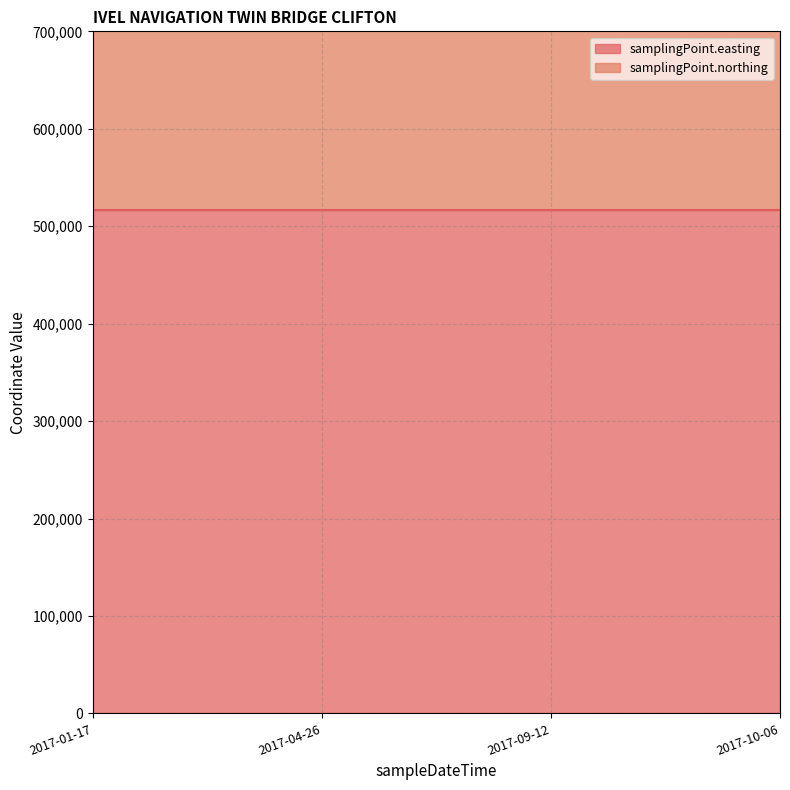

True or false: samplingPoint.easting has a value of 680033 at 2017-01-17T13:22:00.

False